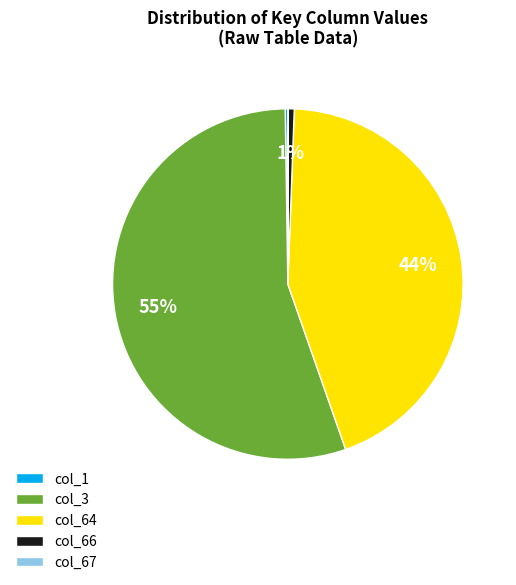

Which category has the biggest portion of the pie?

col_3